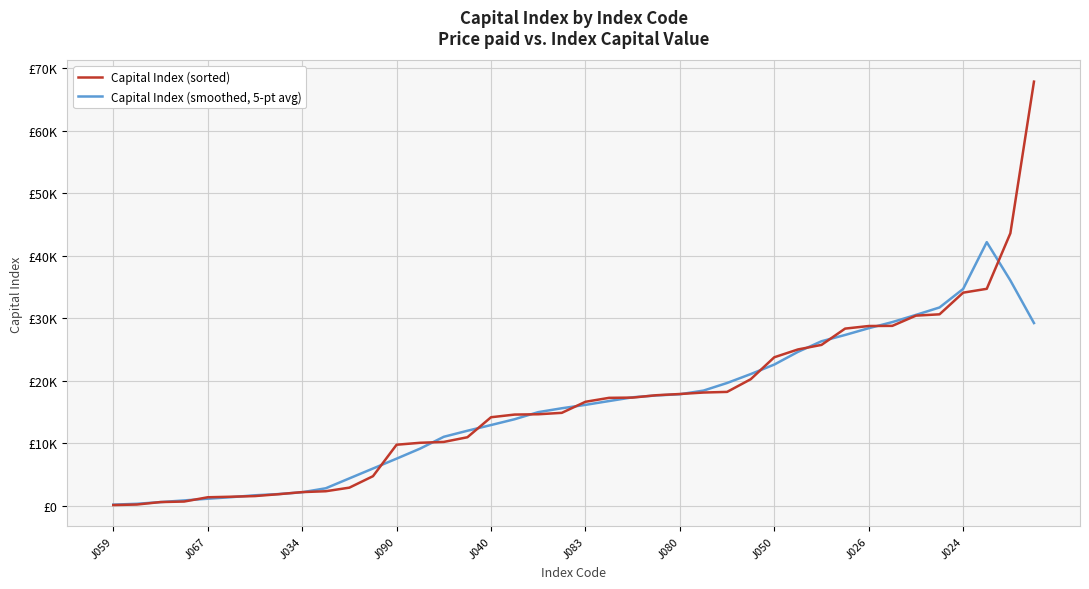

True or false: Capital Index (sorted) and Capital Index (smoothed, 5-pt avg) cross at least once.

True